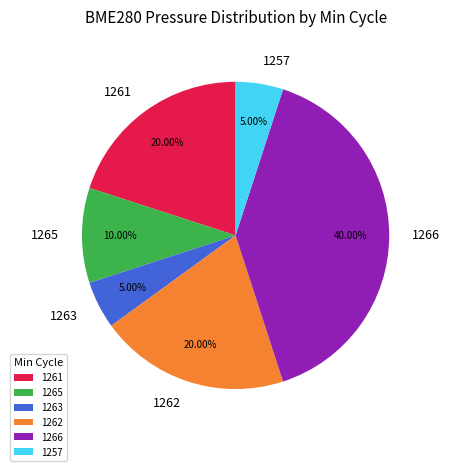

Does 1265 represent more than half of the total?

No